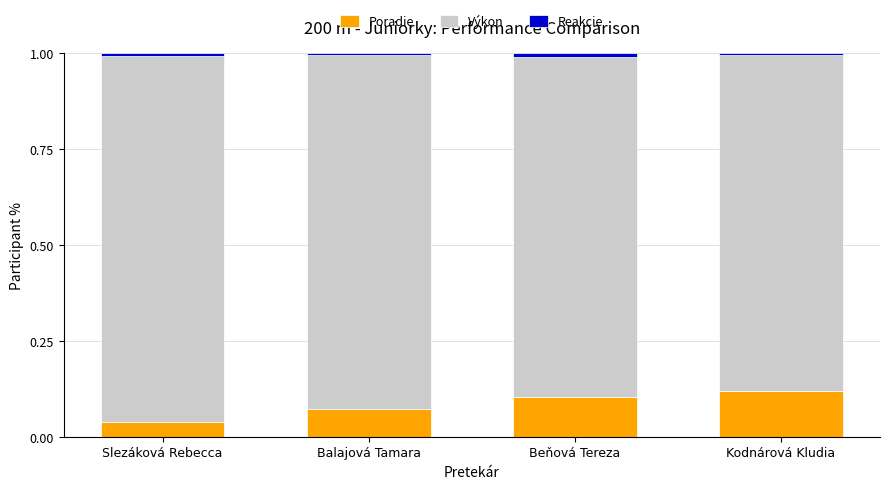

What is the sum of all Poradie values?

0.3